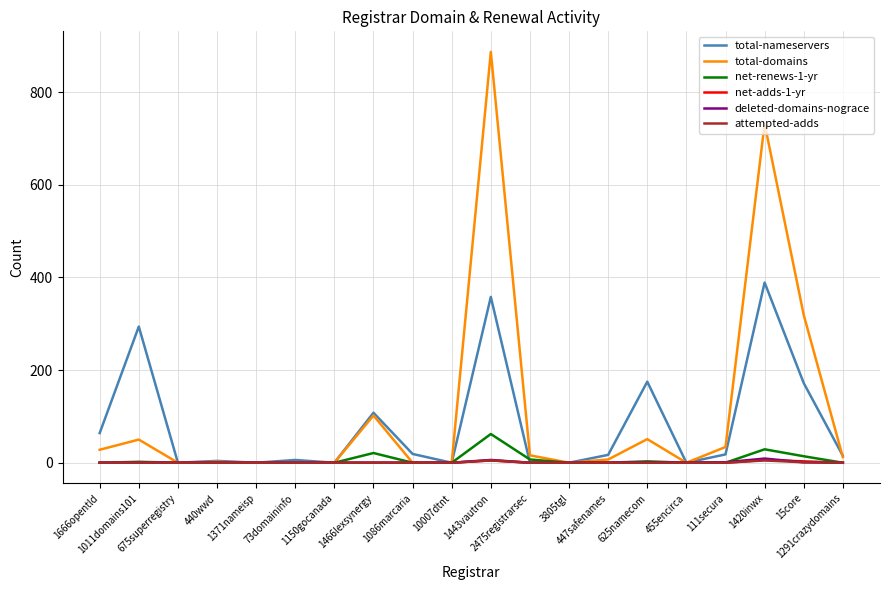

At which category is the sum across all series the highest?

1443vautron